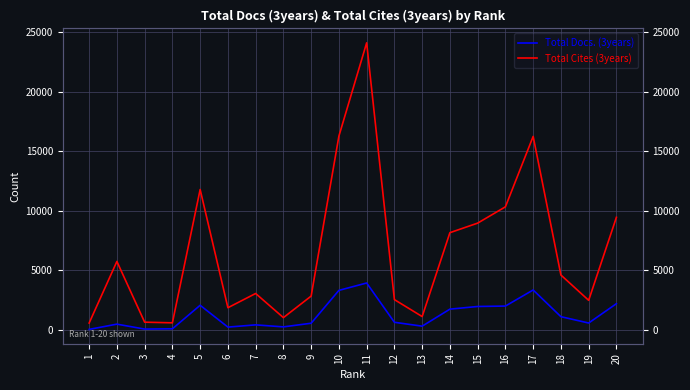

What is the maximum value for Total Cites (3years)?

24113